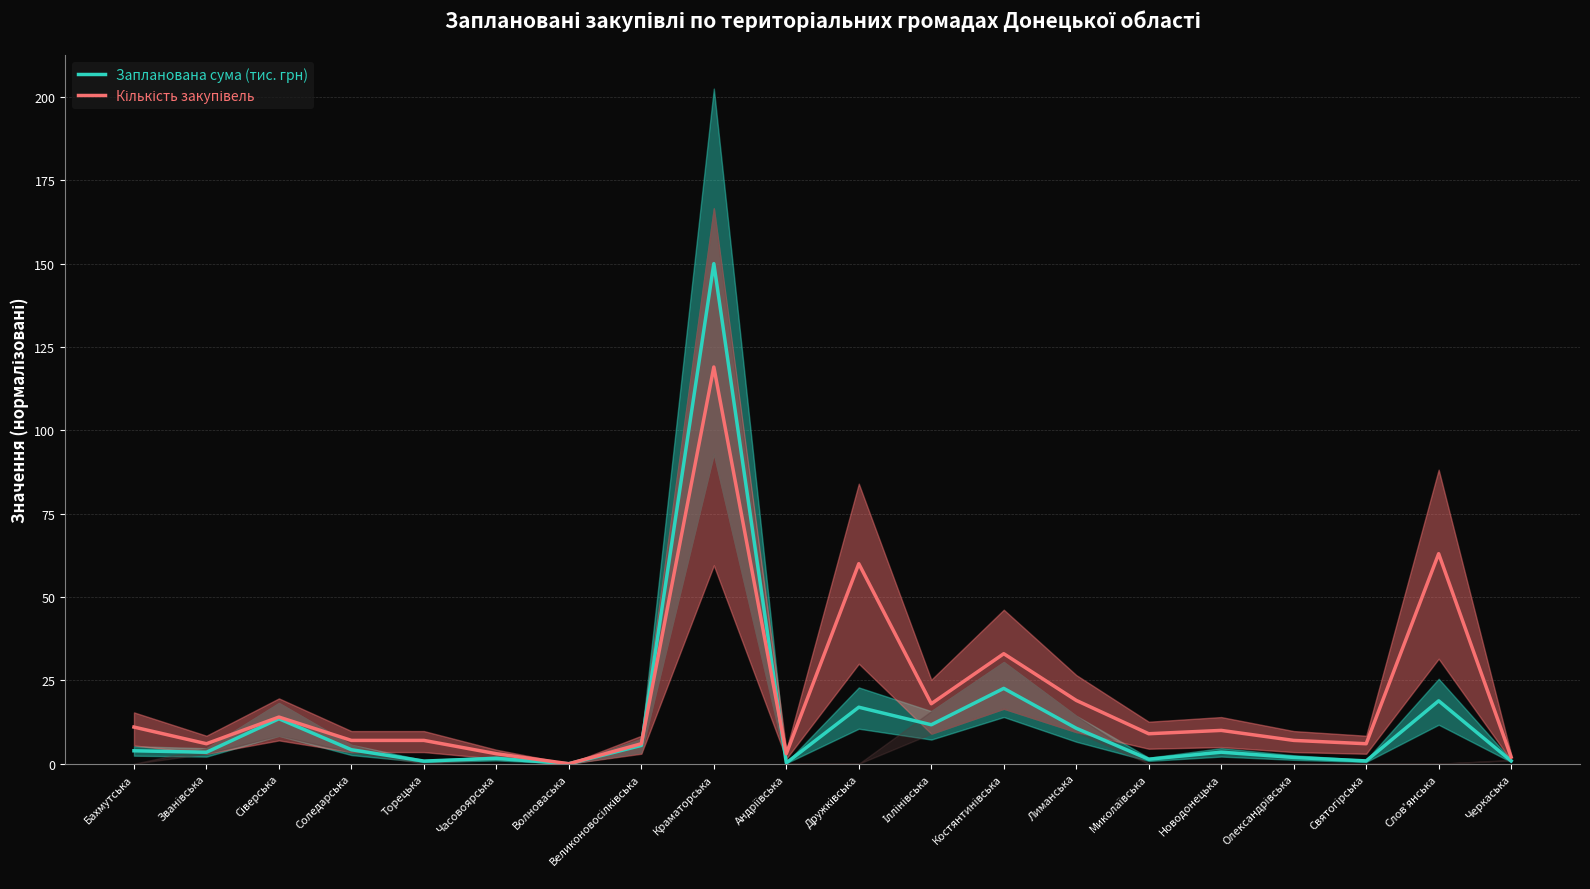

Between which two adjacent categories do Кількість закупівель and Запланована сума (тис. грн) first intersect?

Великоновосілківська and Краматорська